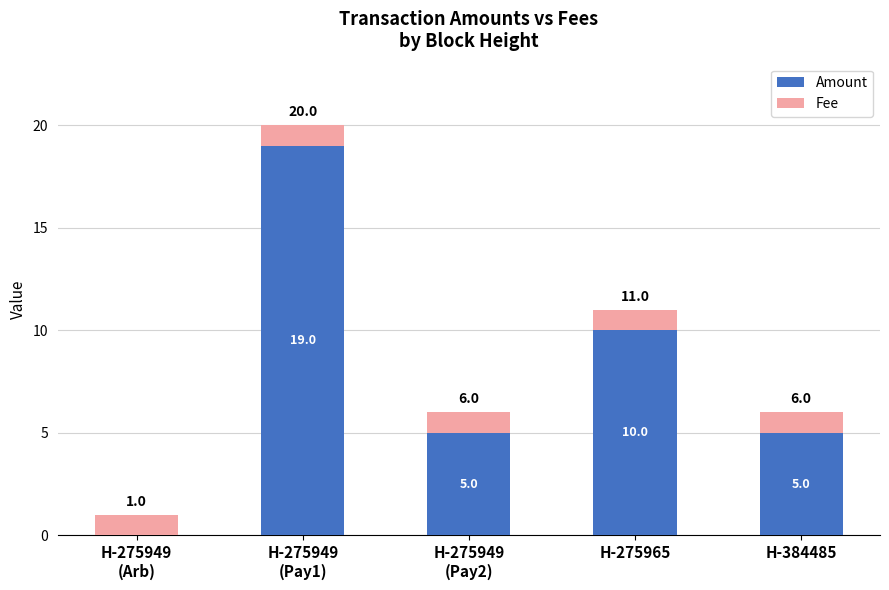

At which label is Amount closest to 9?

H-275965